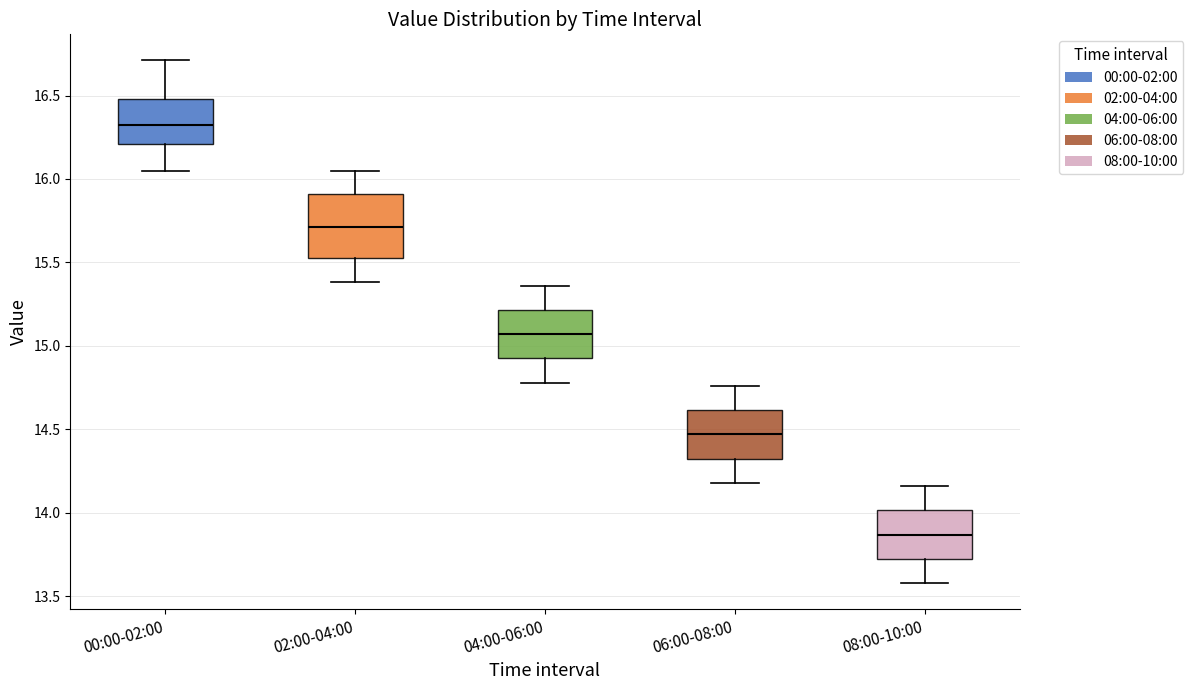

Reading left to right, read every box against the y-axis: the position of its median line, the range the box covers, and the ends of its whiskers. The values are not printed on the chart, so give them approximately, as read against the axis.

00:00-02:00: median 16.35, box 16.20 to 16.50, whiskers 16.05 to 16.70
02:00-04:00: median 15.70, box 15.55 to 15.90, whiskers 15.40 to 16.05
04:00-06:00: median 15.05, box 14.95 to 15.20, whiskers 14.80 to 15.35
06:00-08:00: median 14.45, box 14.35 to 14.60, whiskers 14.20 to 14.75
08:00-10:00: median 13.85, box 13.75 to 14.00, whiskers 13.60 to 14.15